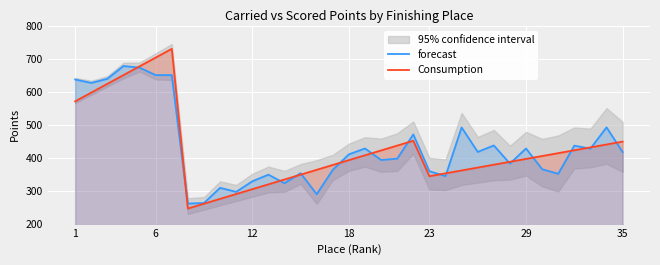

Is it true that Consumption equals 697.5 at 29?

False